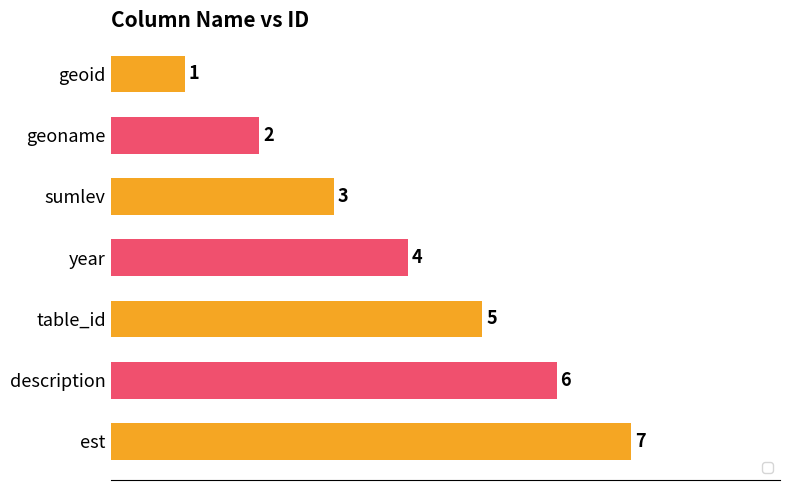

True or false: the data shows 1 at geoname.

False